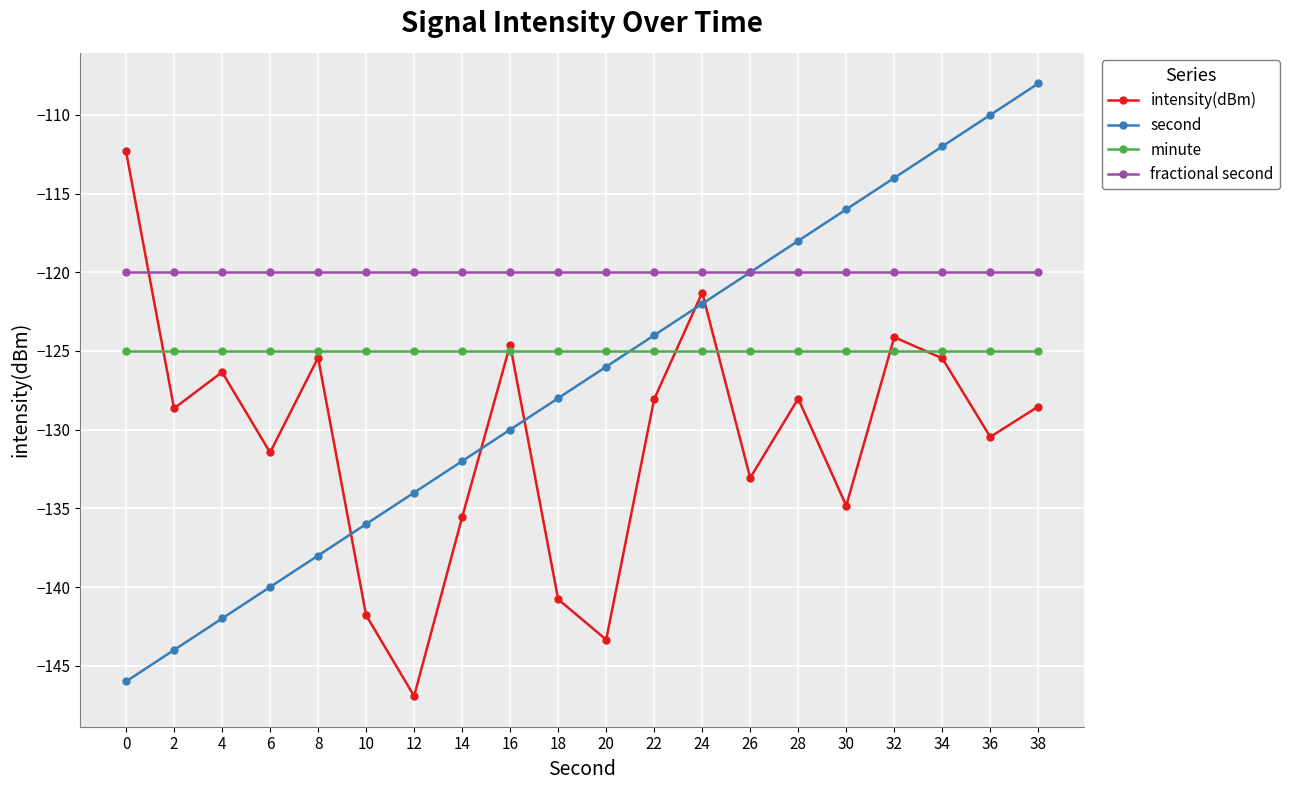

Which series has the largest total across all categories?

fractional second